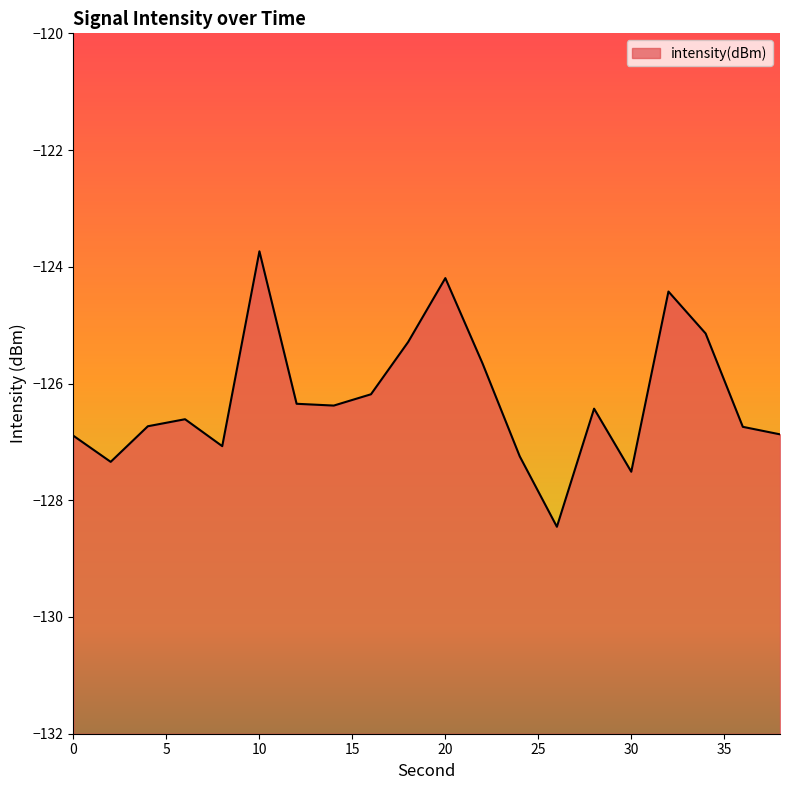

List the labels in order of value, largest first.

10, 20, 32, 34, 18, 22, 16, 12, 14, 28, 6, 4, 36, 38, 0, 8, 24, 2, 30, 26